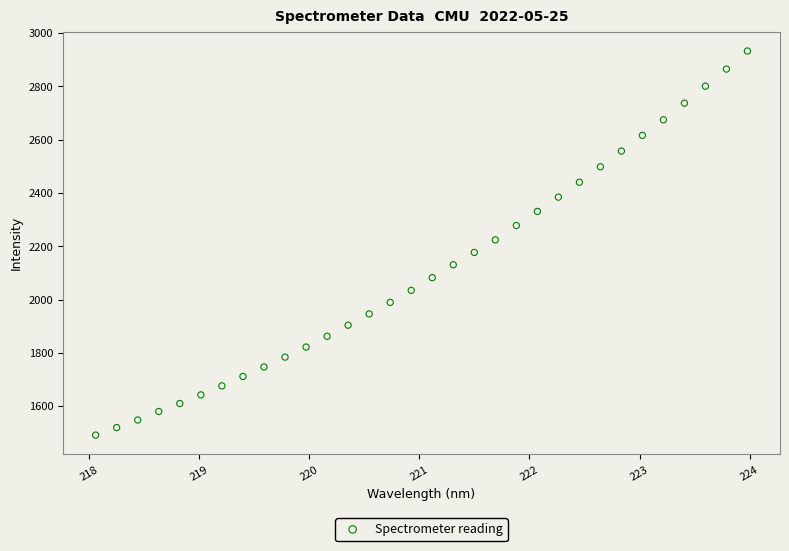

What is the range of Y values (max minus min)?

1440.6